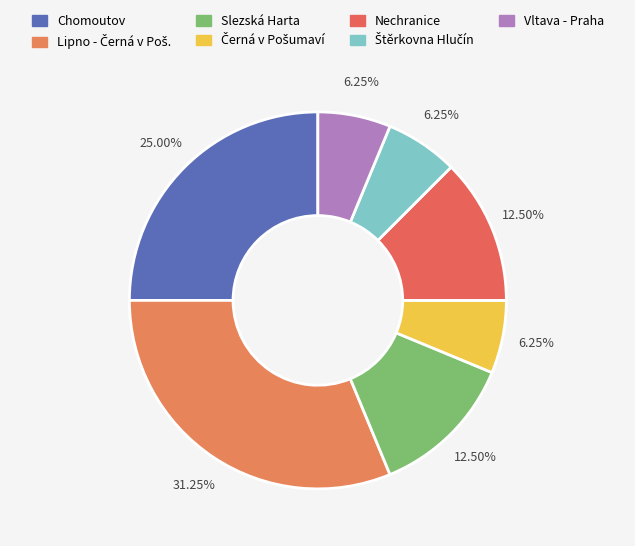

Is there any slice that represents more than half of the pie?

No